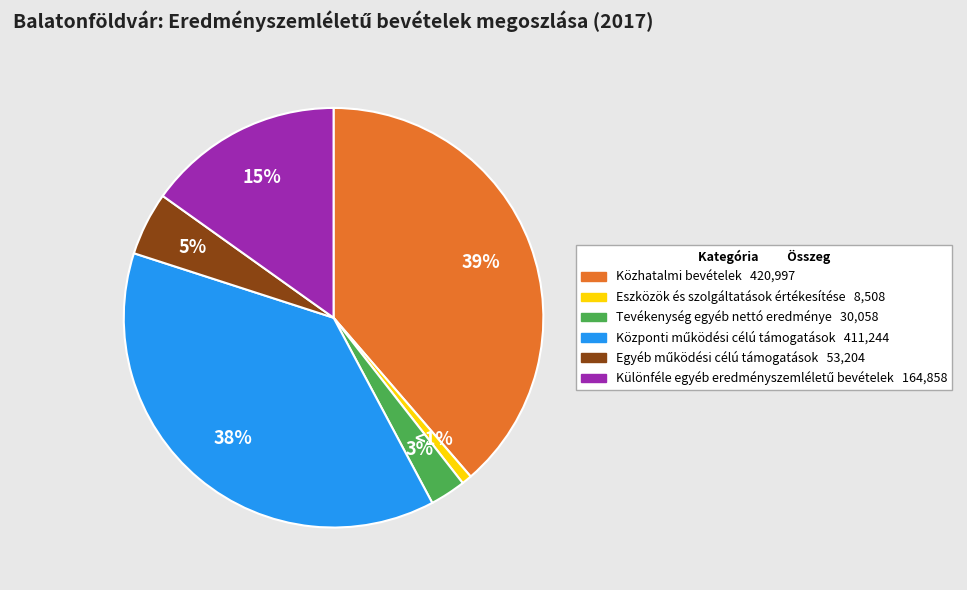

Combined, do Tevékenység egyéb nettó eredménye and Közhatalmi bevételek account for over 50%?

No